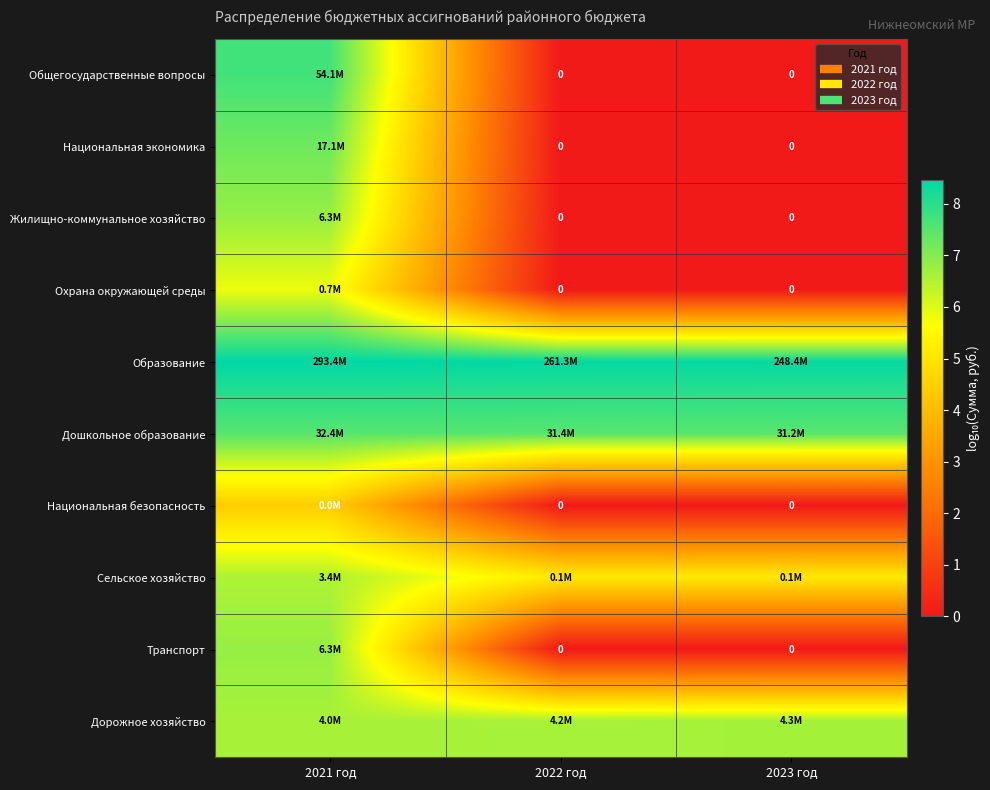

What is the spread (max minus min) of values at 2023 год?

8.4